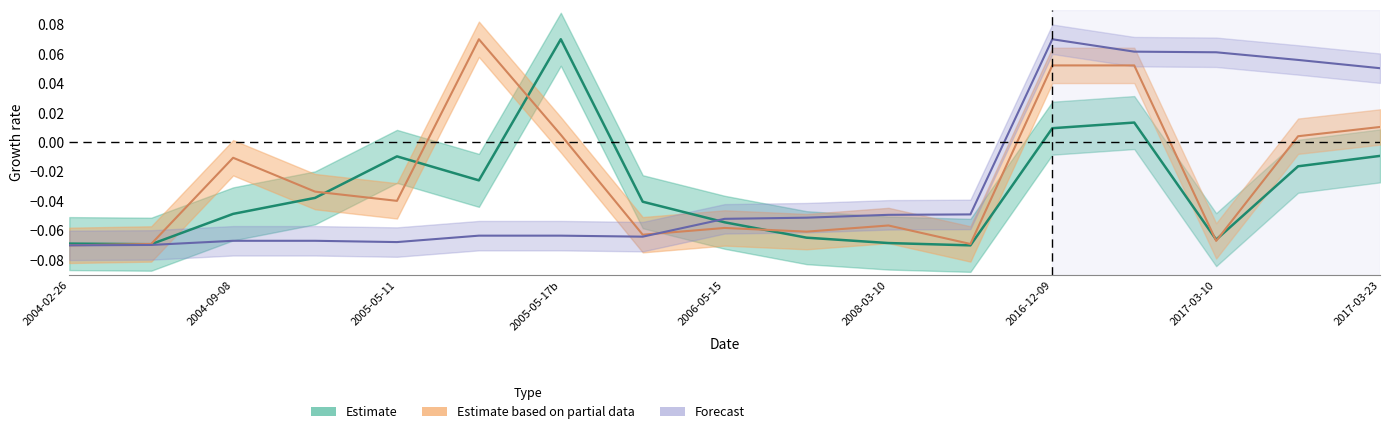

True or false: transactionShares has a value of -0.0 at 7.

False